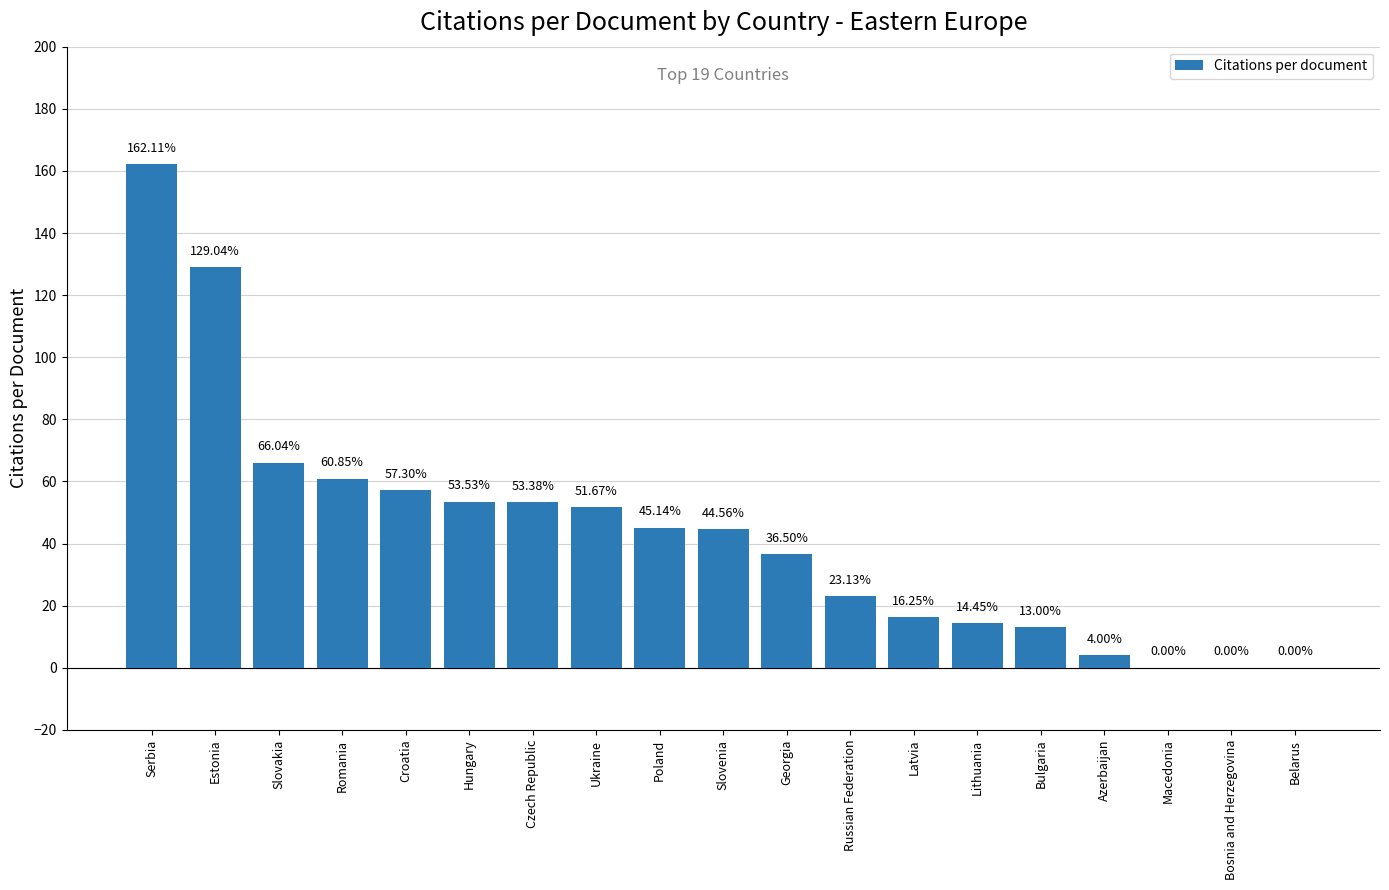

What is the sum of all values?

831.0